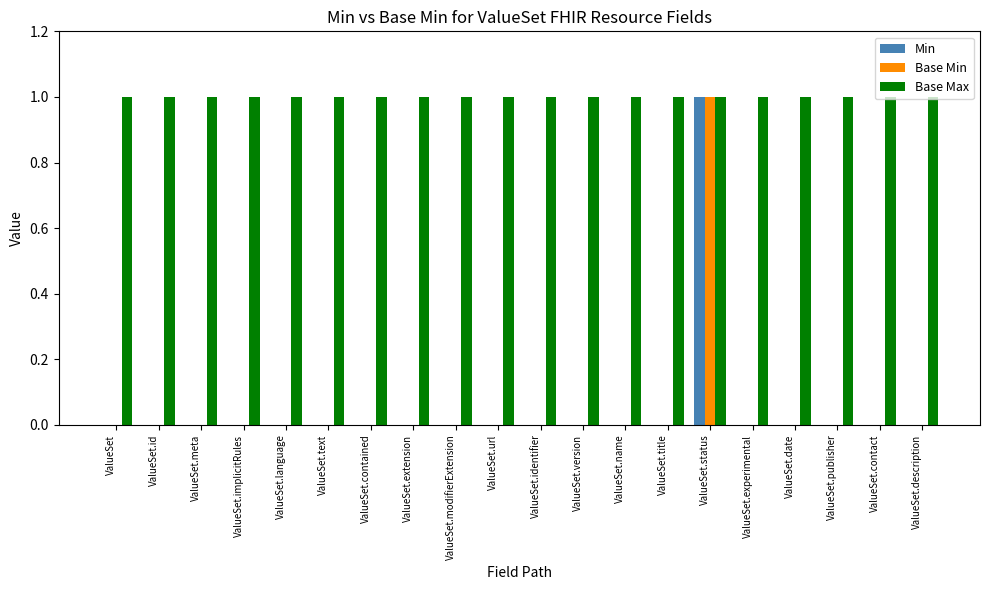

Is the value of Base Max at ValueSet.contained greater than the value of Min at ValueSet.name?

Yes